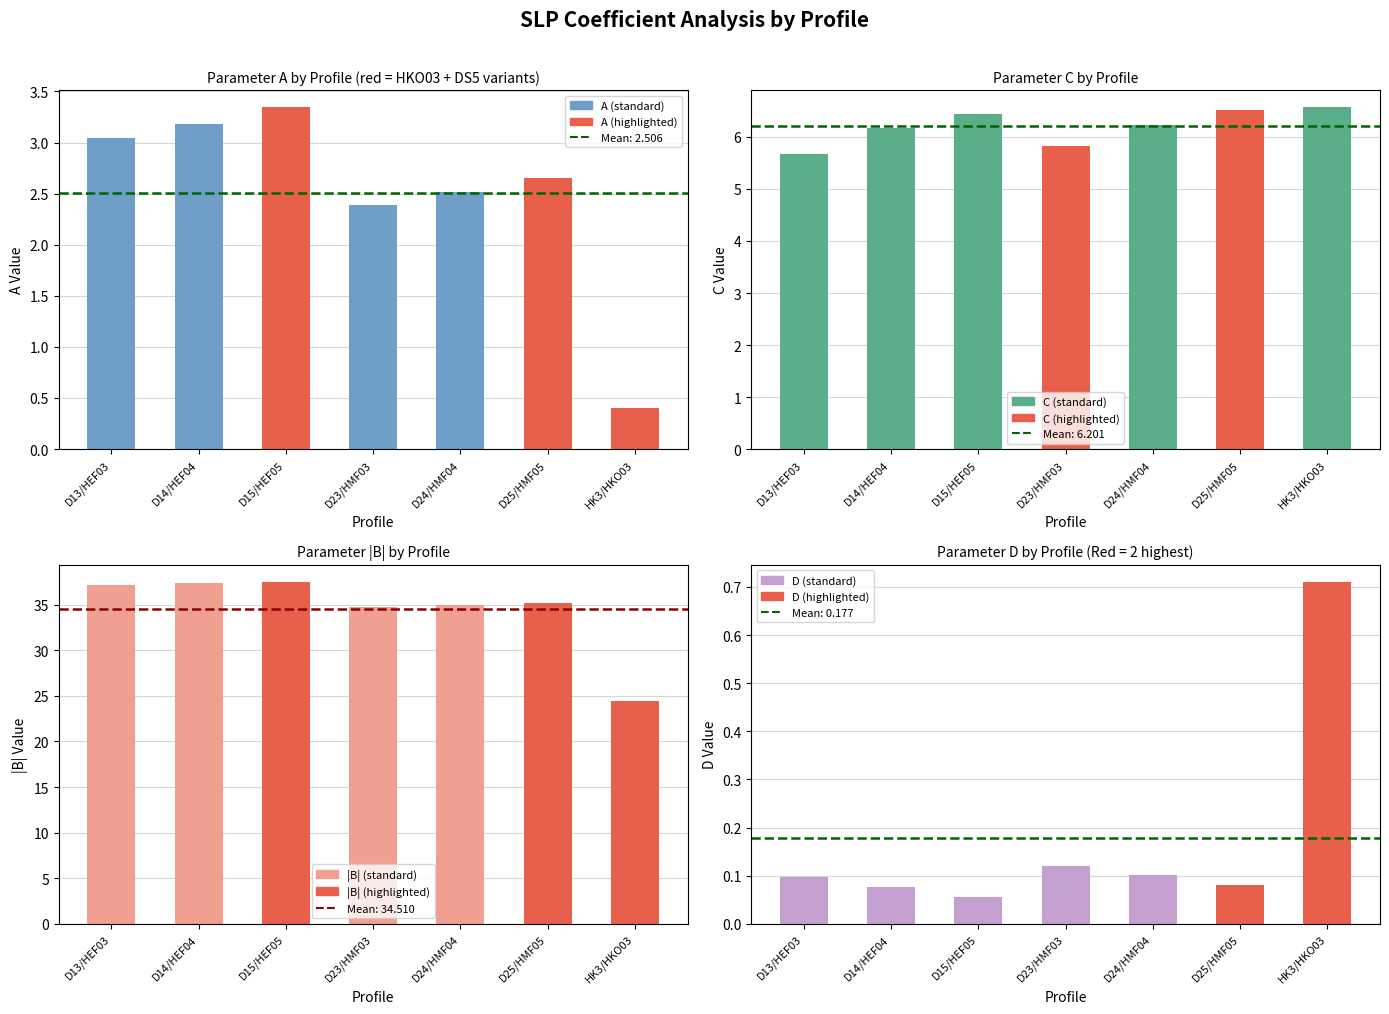

What are all the series names shown in the legend?

A, C, |B|, D